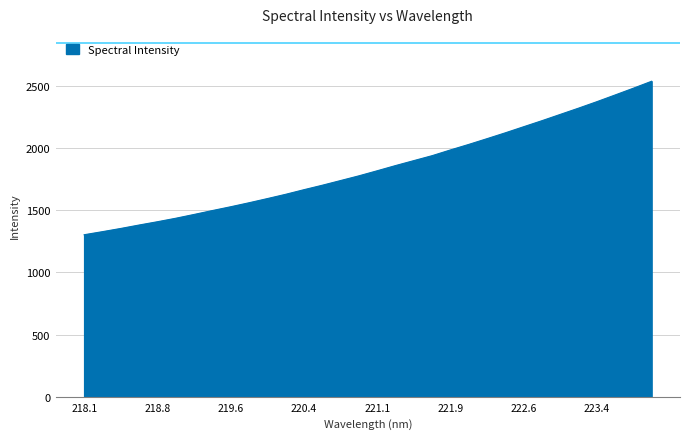

What is the smallest value displayed?

1302.8